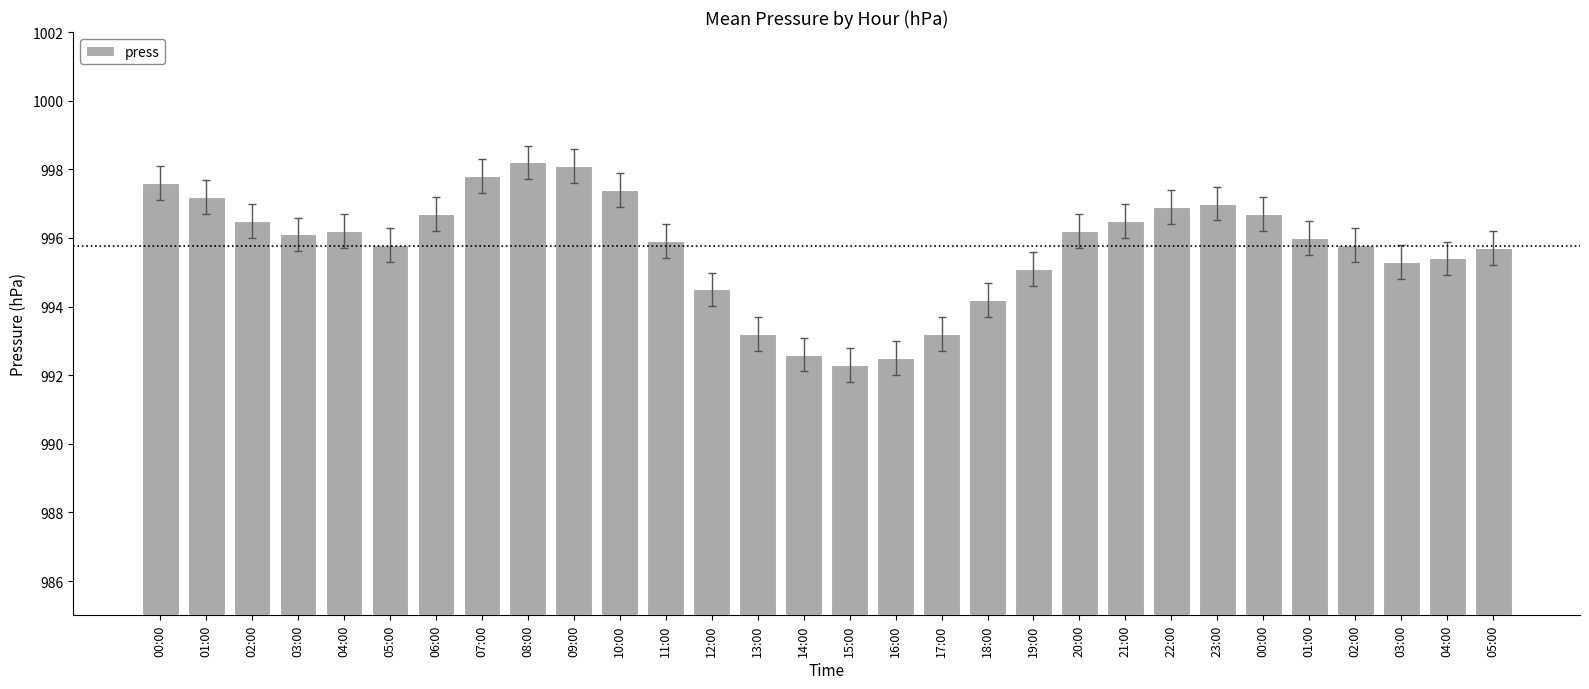

How many bars are there in total?

30